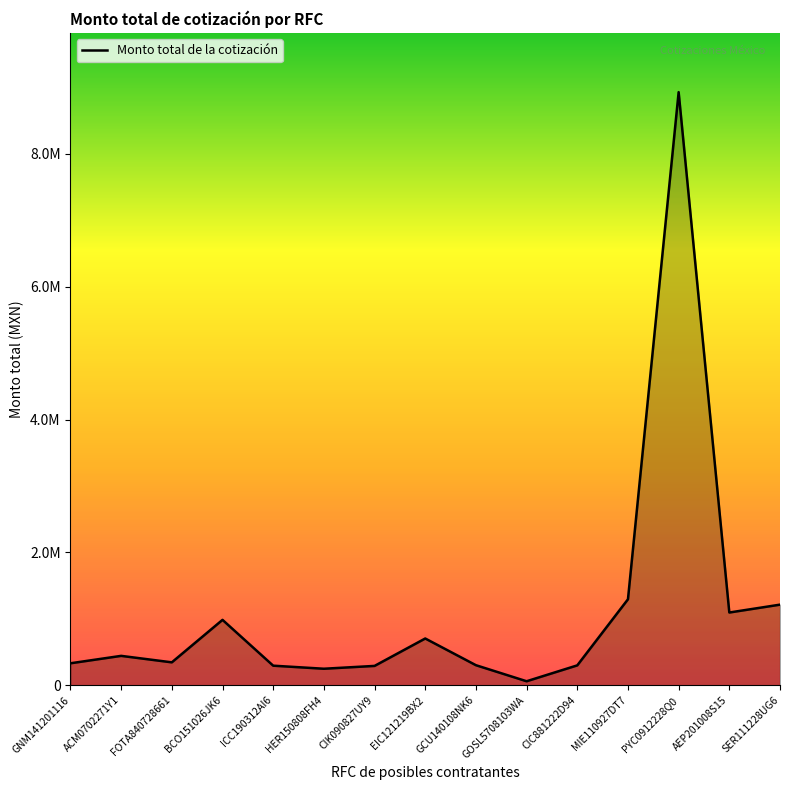

True or false: there are more than 2 points higher than both neighbors.

True